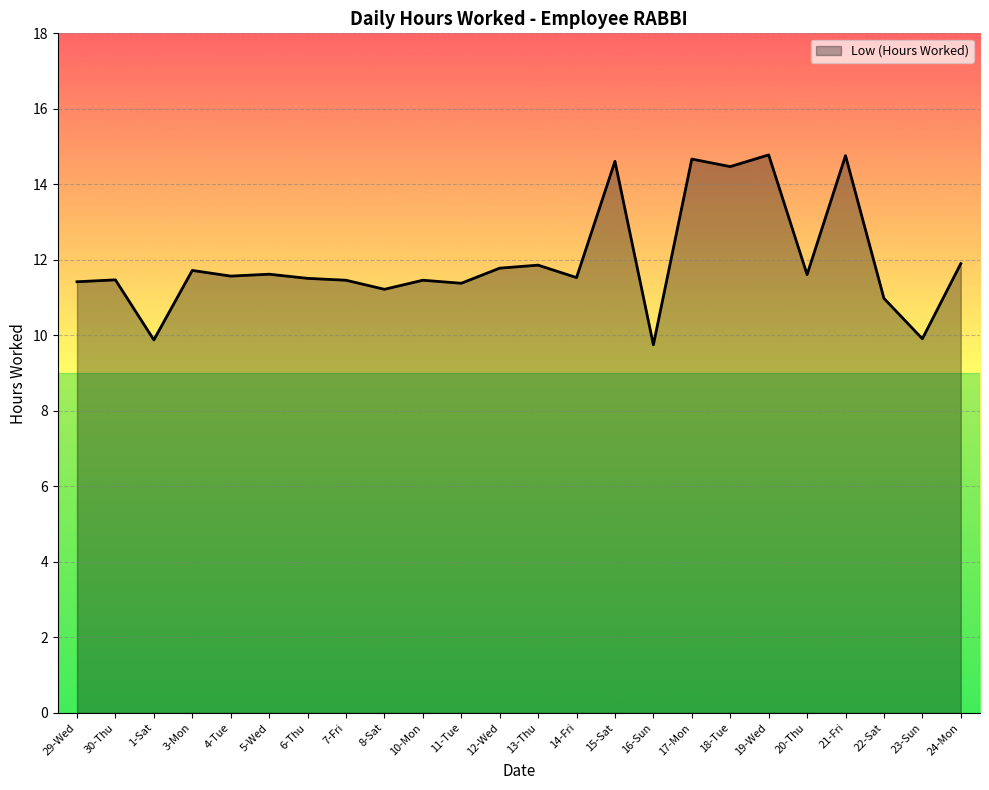

What is the difference between the values at 4-Tue and 17-Mon?

3.1